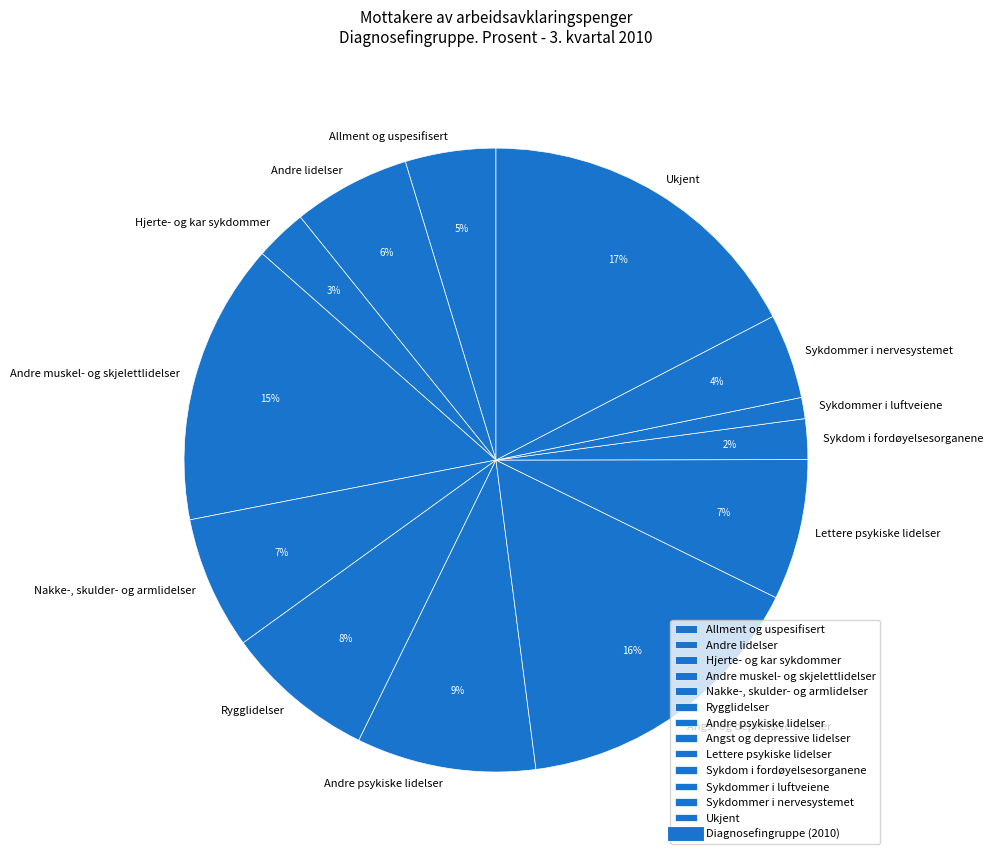

Combined, do Lettere psykiske lidelser and Nakke-, skulder- og armlidelser account for over 50%?

No